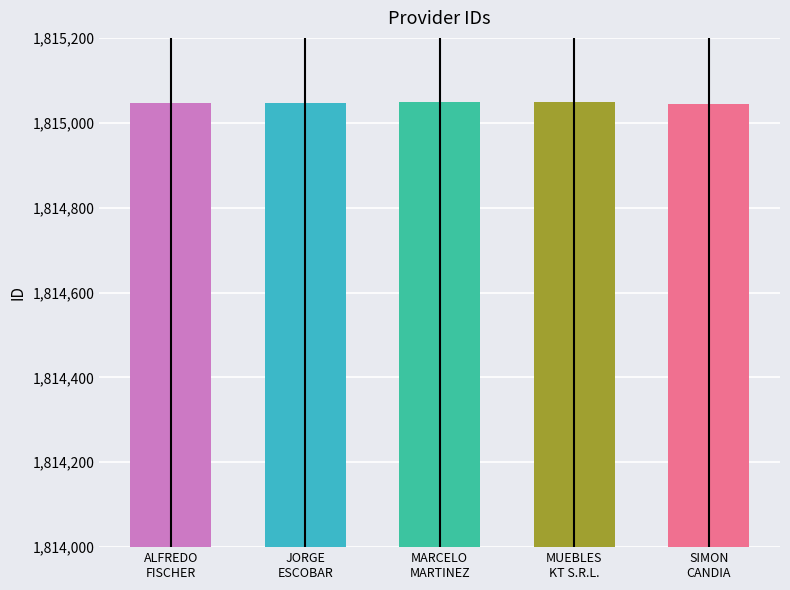

What is the greatest value displayed?

1815049